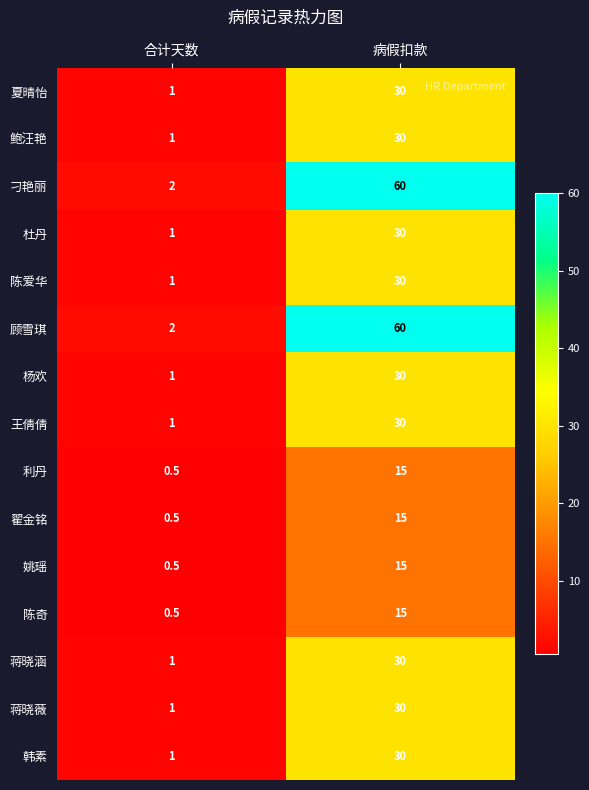

What is the difference between the highest and lowest values at 病假扣款?

45.0